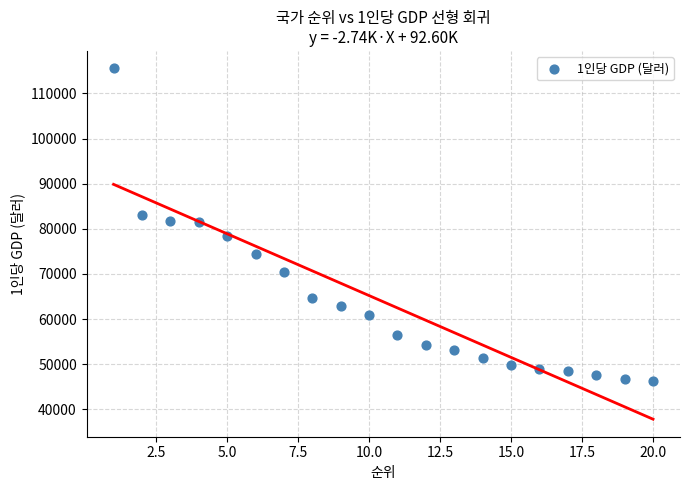

What is the range of X values (max minus min)?

19.0